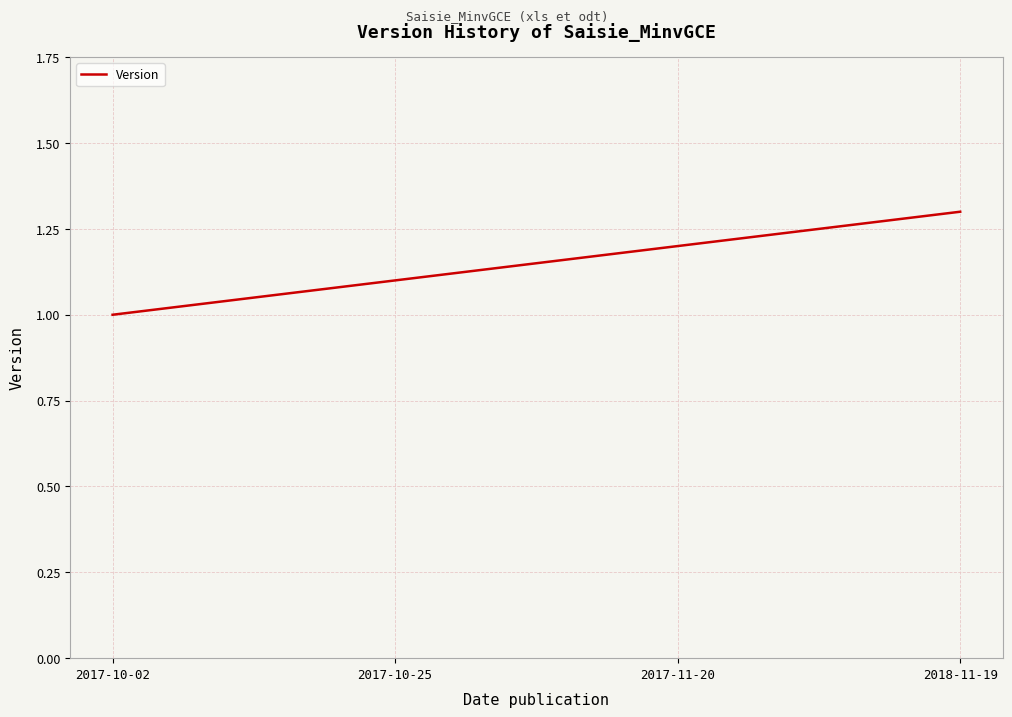

What is the sum of the values at 2017-11-20 and 2018-11-19?

2.5